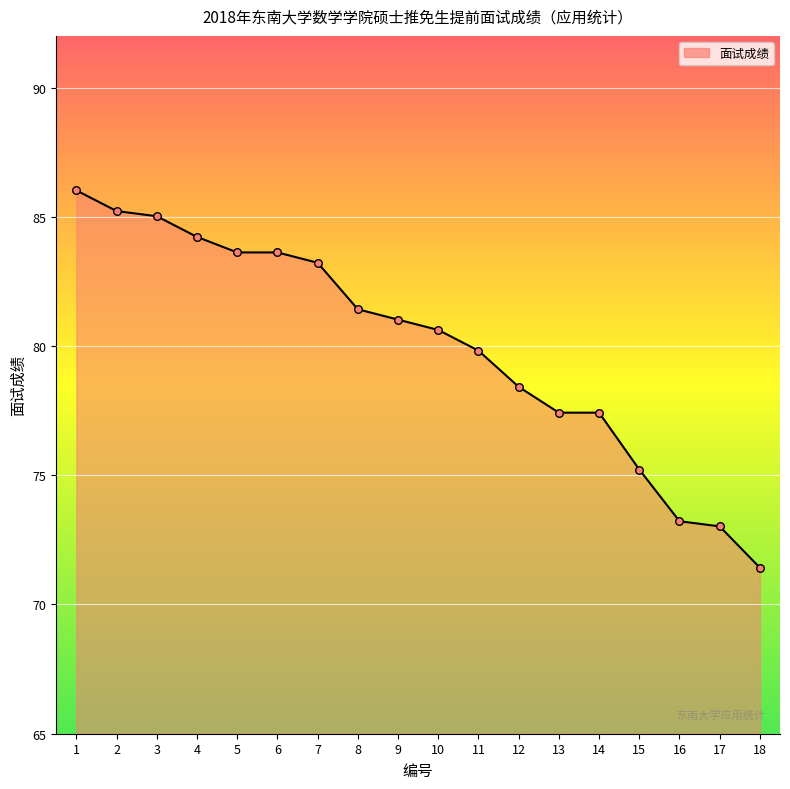

Which has a higher value, 6 or 10?

6